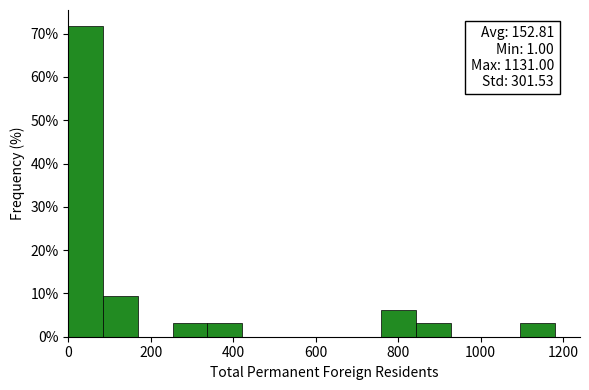

Over which range of the x-axis is the bar tallest?

0 to 80